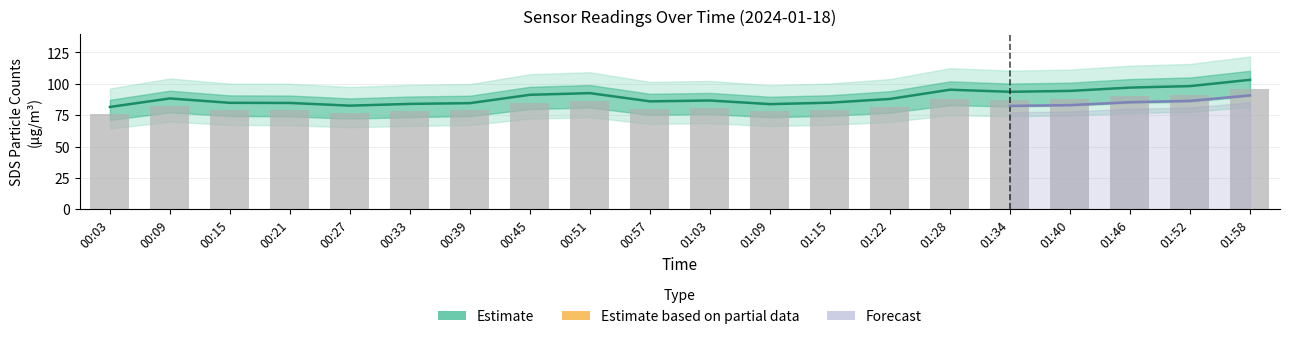

What is the label of the 4th bar from the right?

01:40